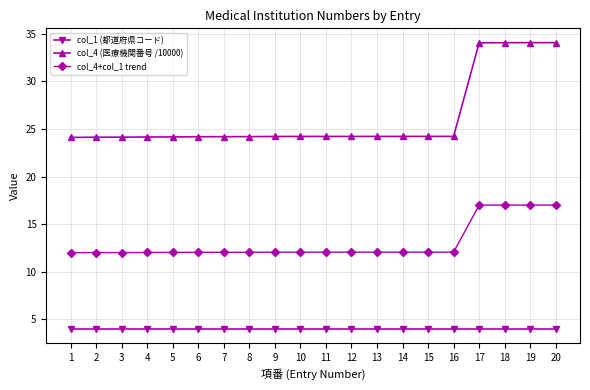

True or false: col_4+col_1 trend and col_1 (都道府県コード) cross at least once.

False